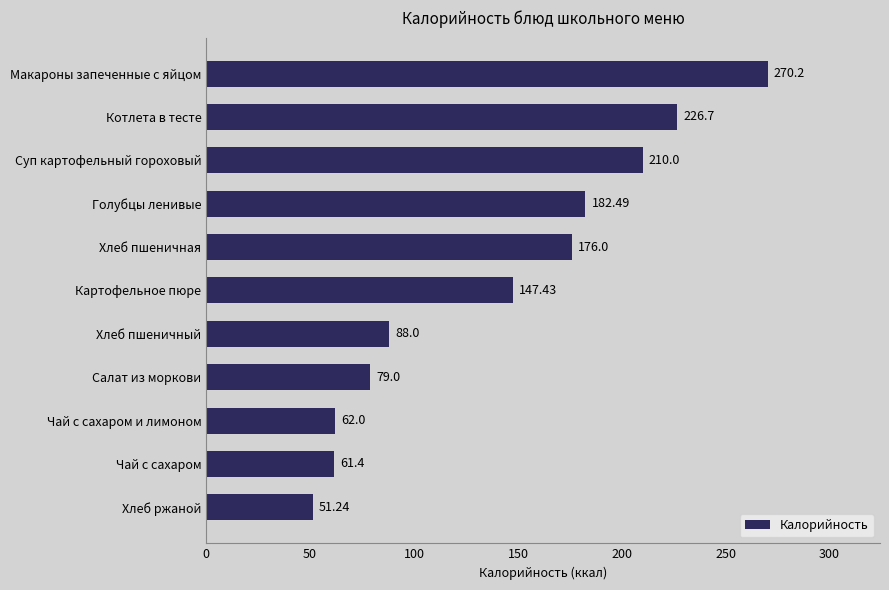

What is the change in value from Салат из моркови to Макароны запеченные с яйцом?

+191.2